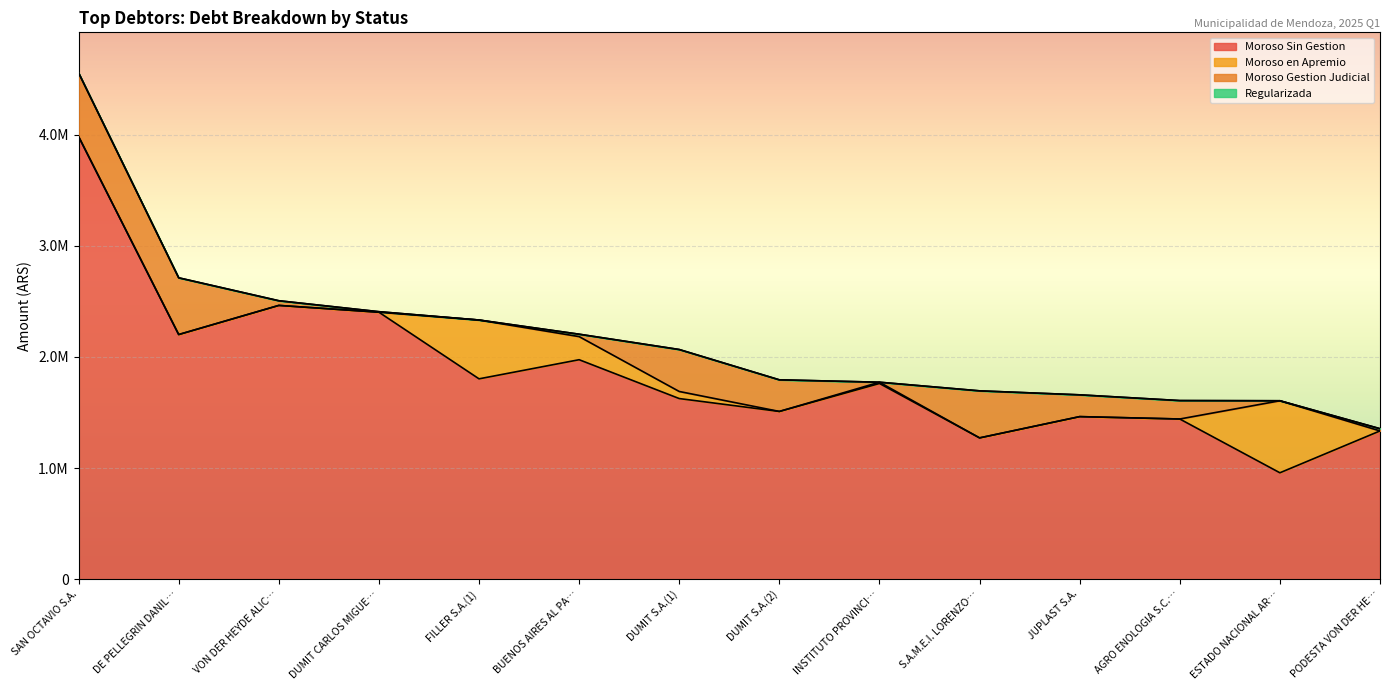

After their last crossing, which series has the higher values: Moroso Gestion Judicial or Moroso en Apremio?

Moroso Gestion Judicial